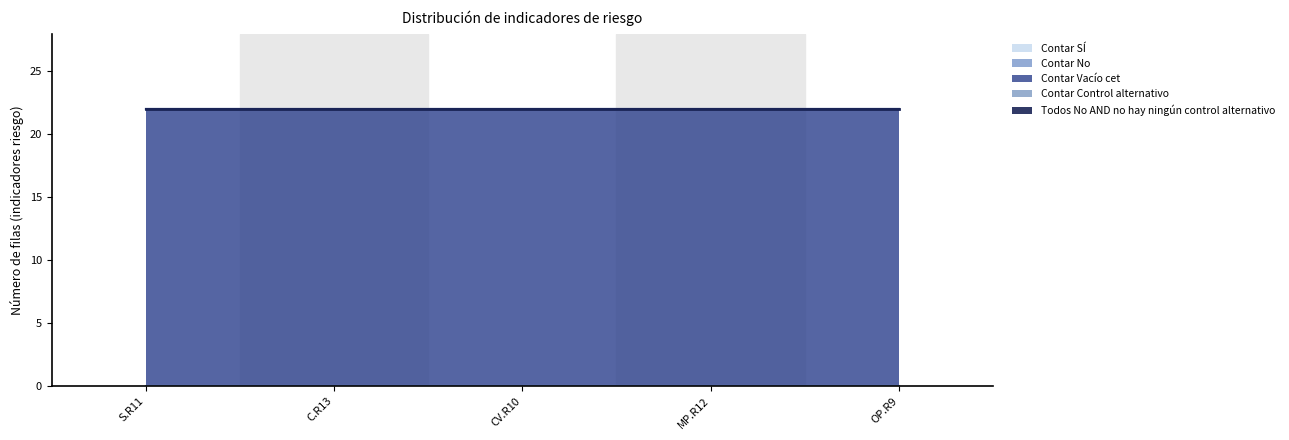

What is the label of the 1st point from the left?

S.R11